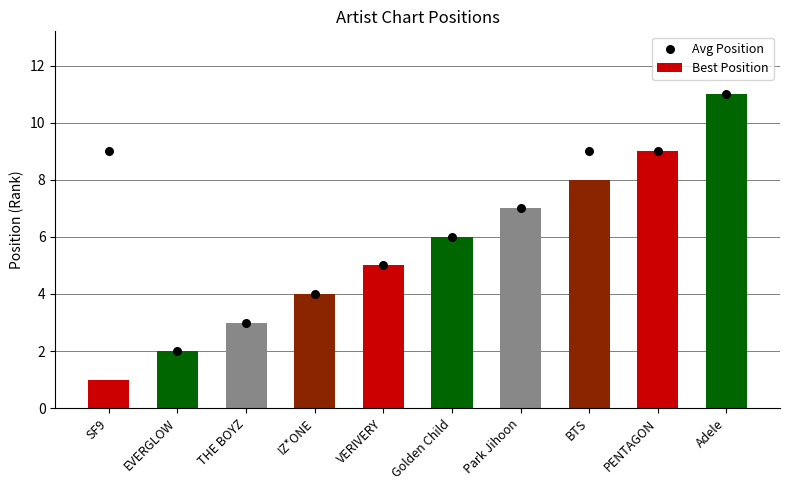

What are all the series names shown in the legend?

Best Position, Avg Position